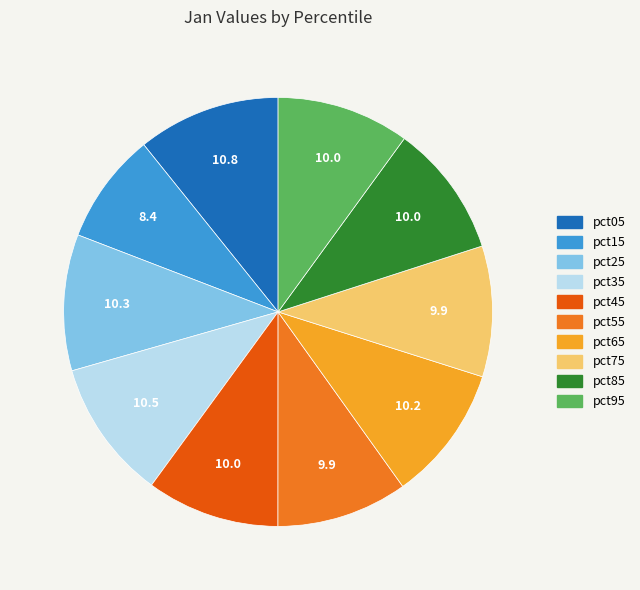

Is the sum of pct35 and pct15 greater than half?

No